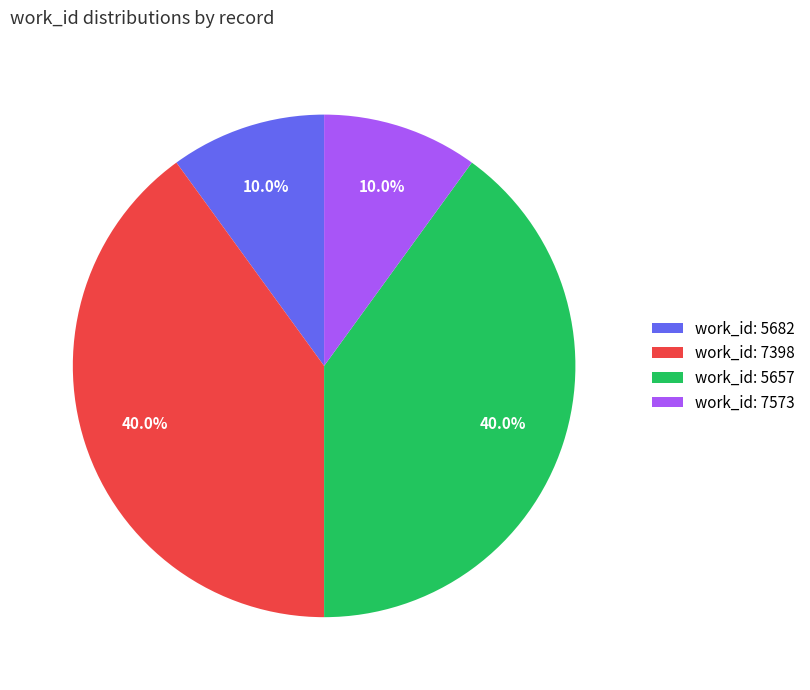

Is there a majority slice in this chart?

No